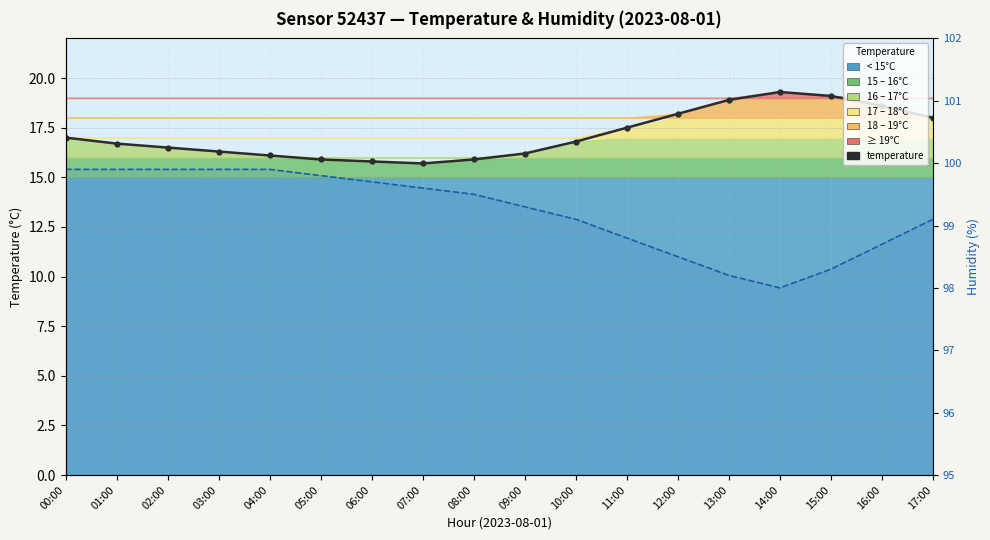

How many series are shown in this chart?

2